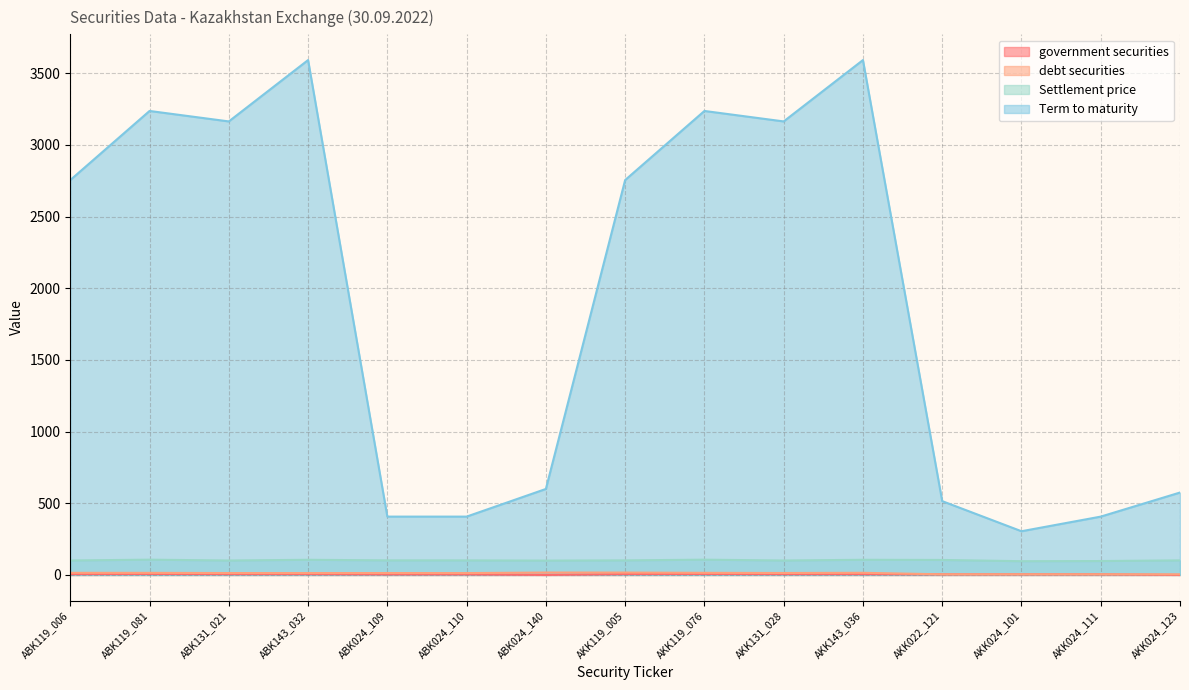

What is the label of the 12th point from the left?

AKK022_121